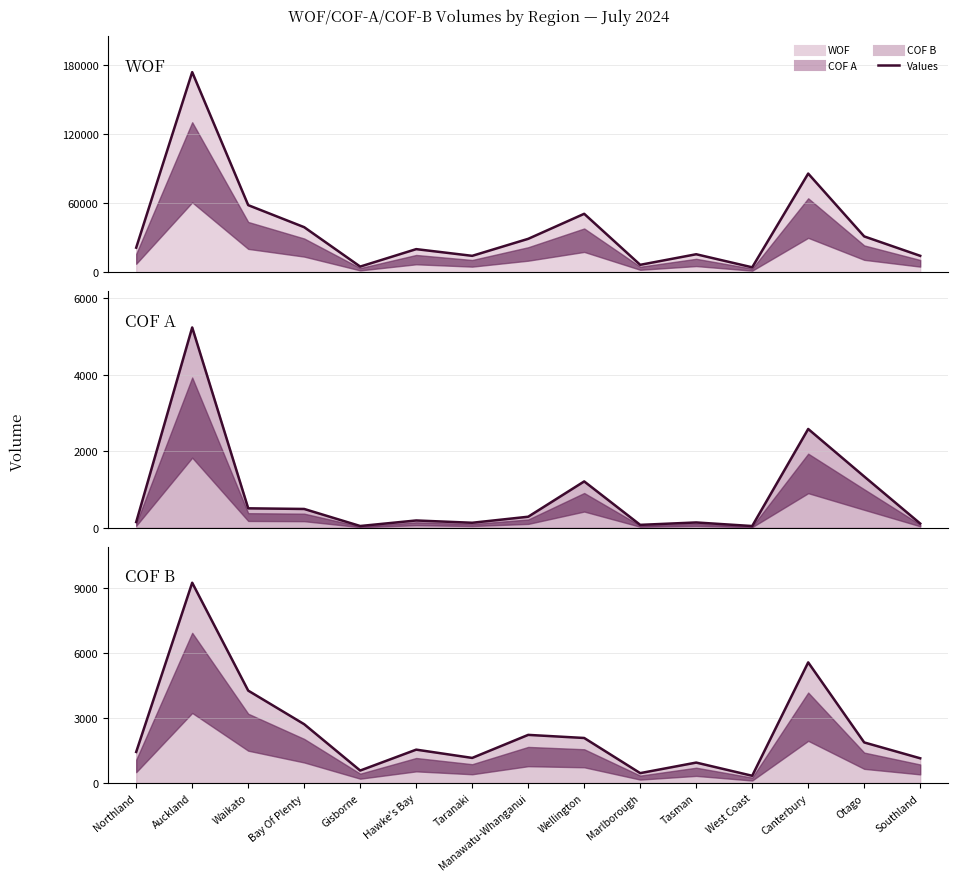

At how many categories does at least one series exceed 148312?

1